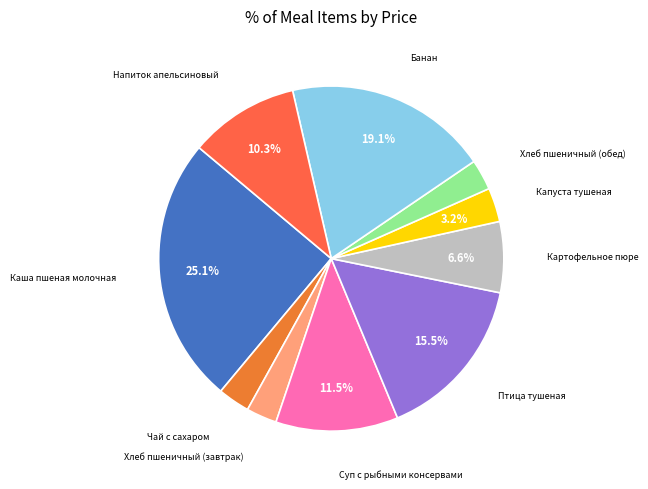

How many slices are in this pie chart?

10